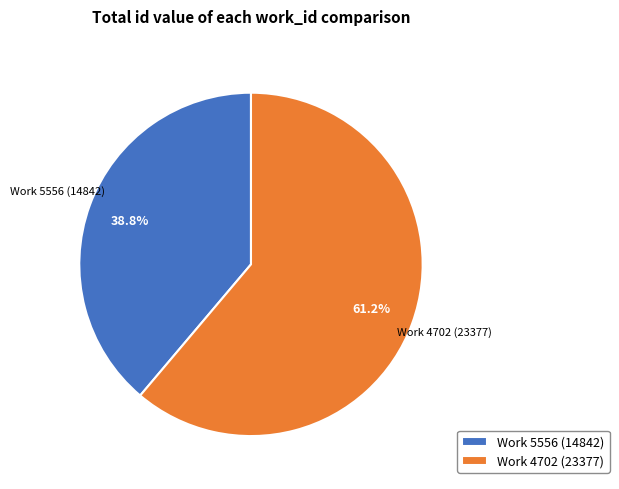

To the nearest percent, what is the combined percentage of Work 4702 and Work 5556?

100%